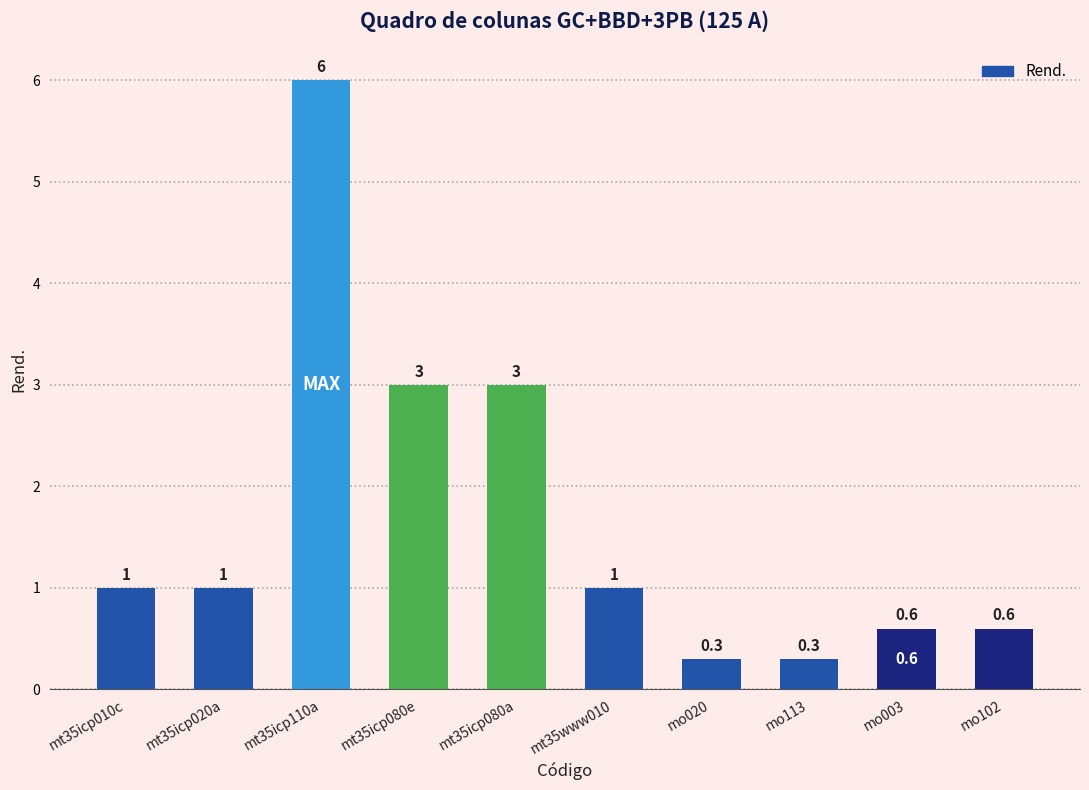

What is the average value?

1.7